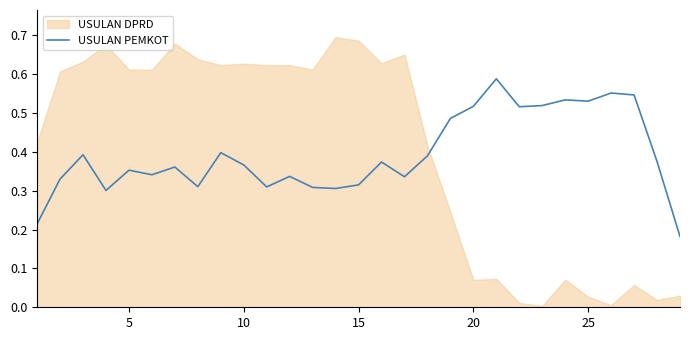

How many interior local peaks (higher than both neighbors) does the data have?

9